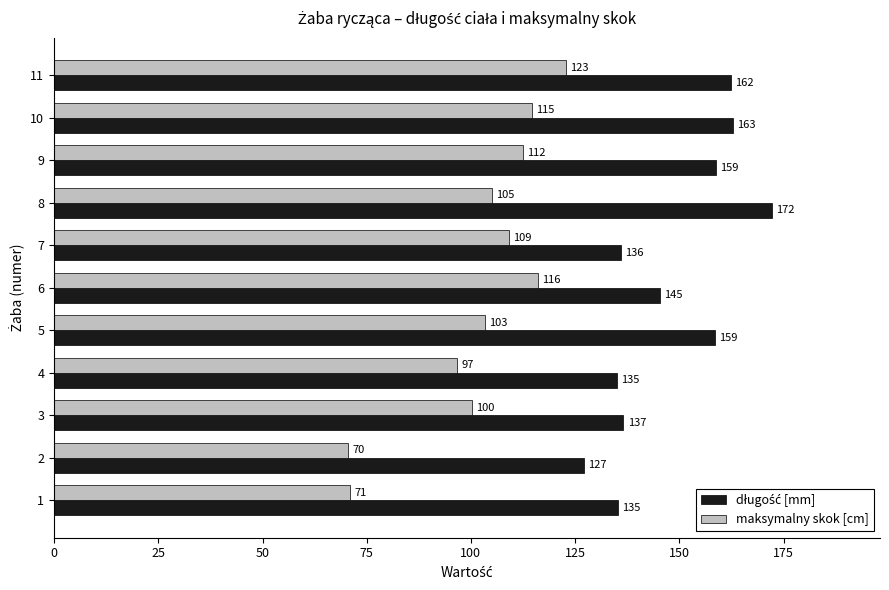

List the labels in order of maksymalny skok [cm] value, largest first.

11, 6, 10, 9, 7, 8, 5, 3, 4, 1, 2